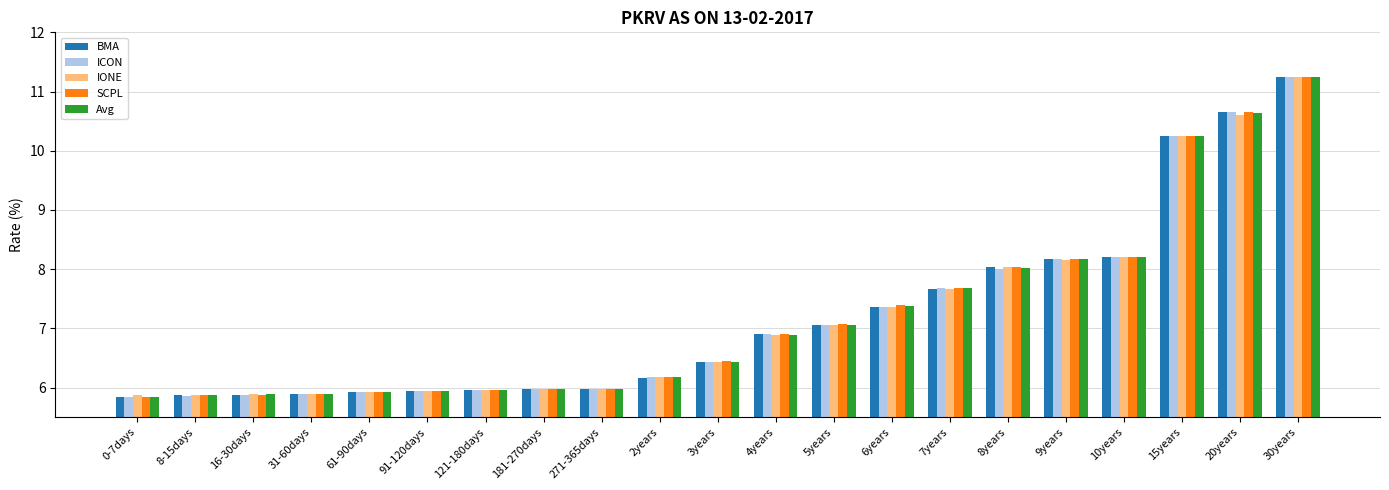

Is it true that IONE equals 10.2 at 271-365days?

False